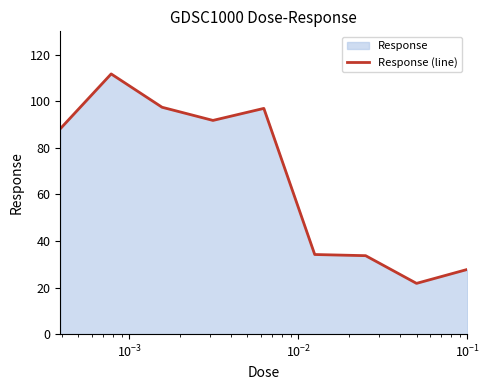

What is the greatest value displayed?

111.7